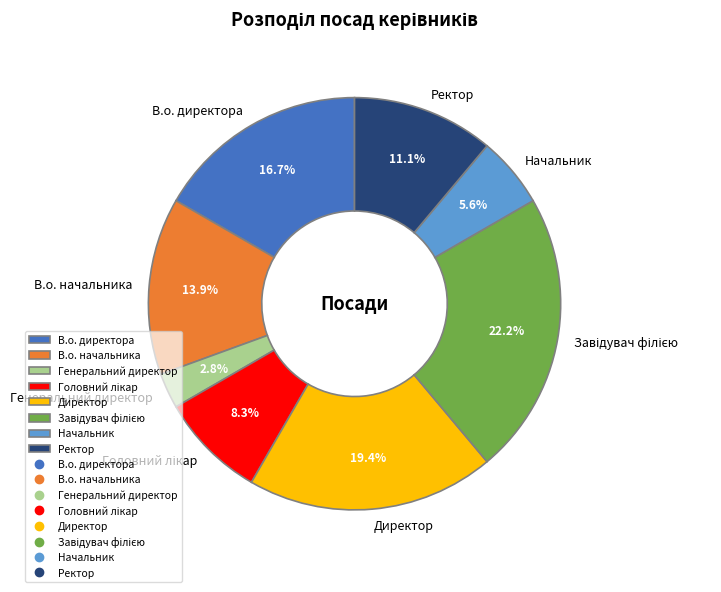

Count the number of slices in the pie.

8